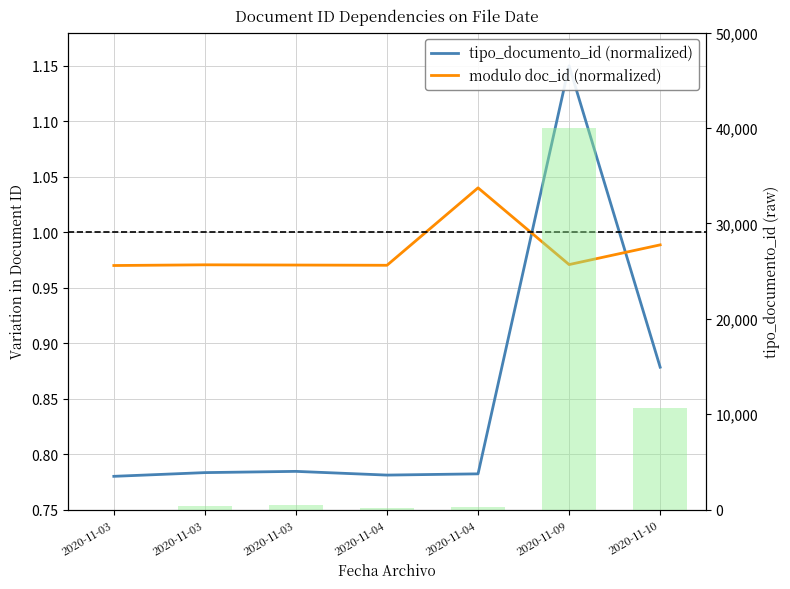

Which series has the largest total across all categories?

modulo doc_id (normalized)